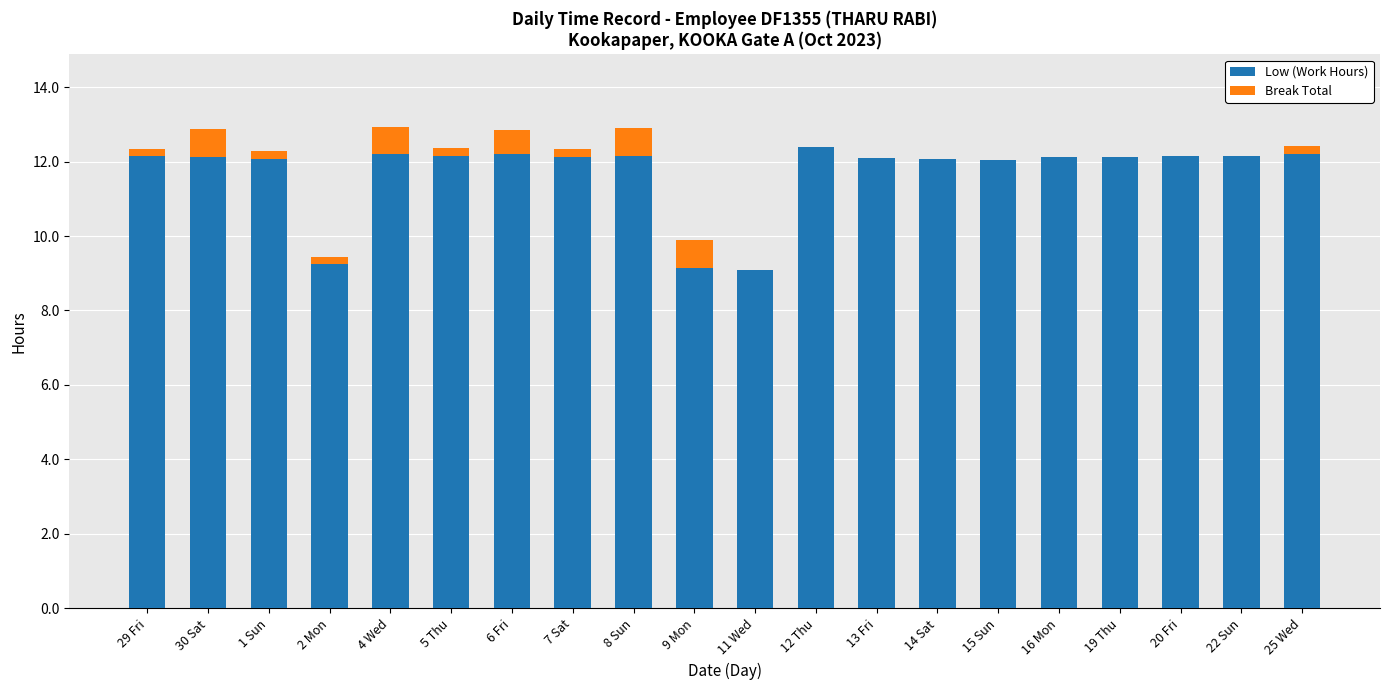

Is it true that Low (Work Hours) equals 12.1 at 1 Sun?

True